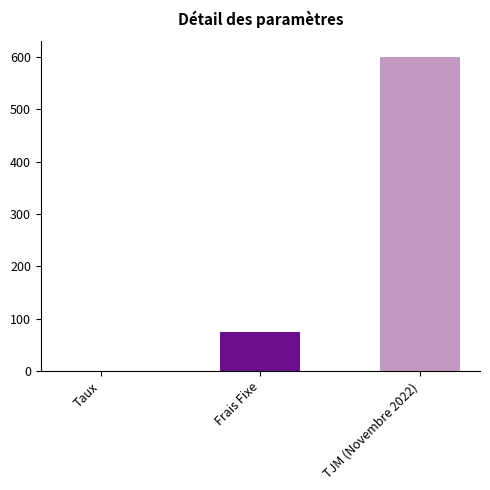

Count the number of data series in this chart.

1